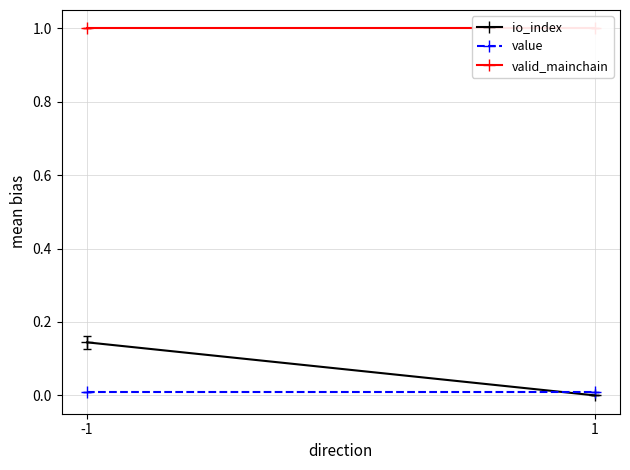

List the labels in order of io_index value, smallest first.

1, -1